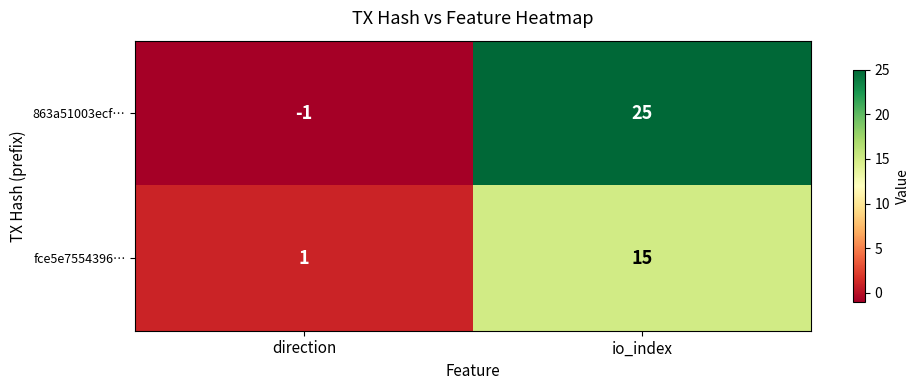

Where is 863a51003ecf… nearest to the value 12?

direction